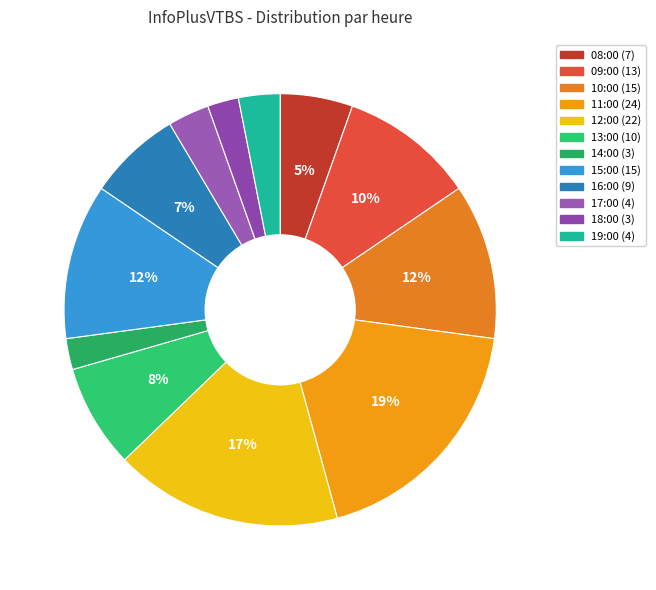

Is it true that 15:00 is 1% of the pie?

False